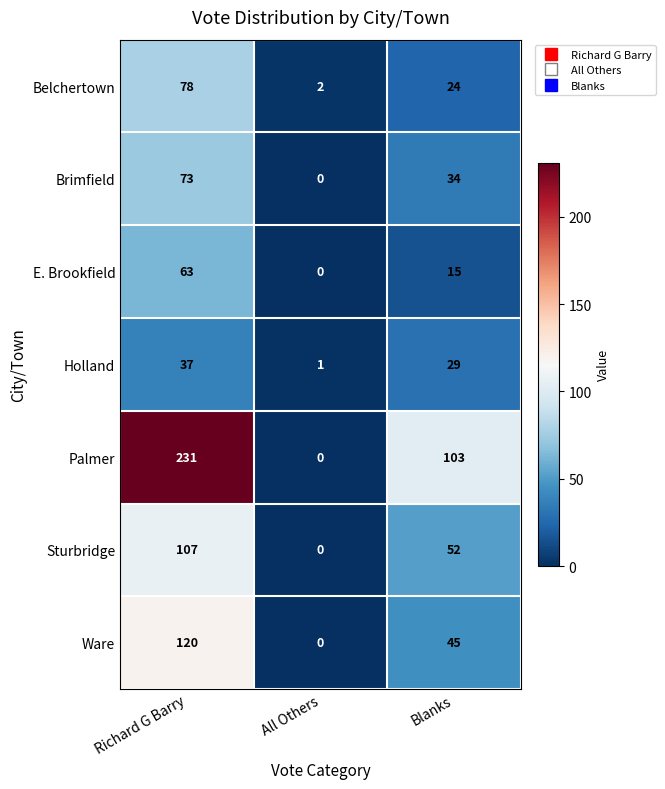

At how many categories does at least one series exceed 0?

3